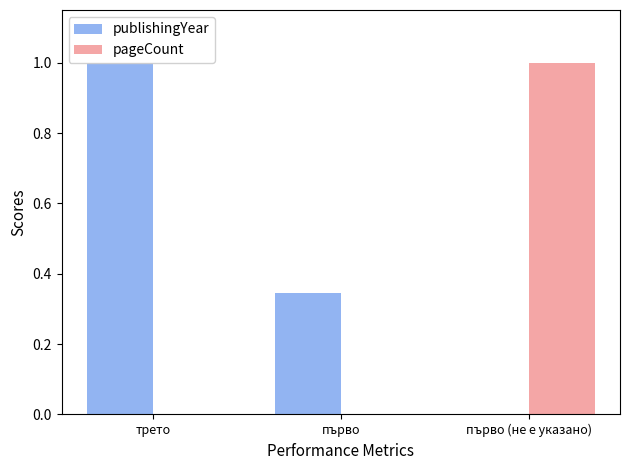

List the series in order of their peak value, lowest first.

publishingYear, pageCount